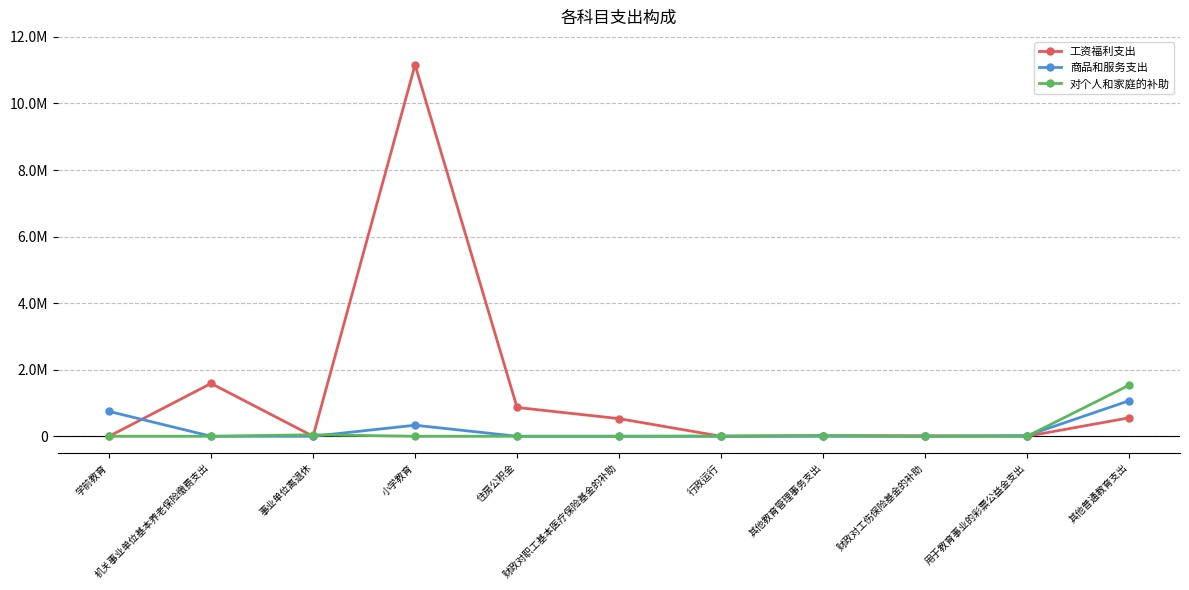

Which series has the largest total across all categories?

工资福利支出